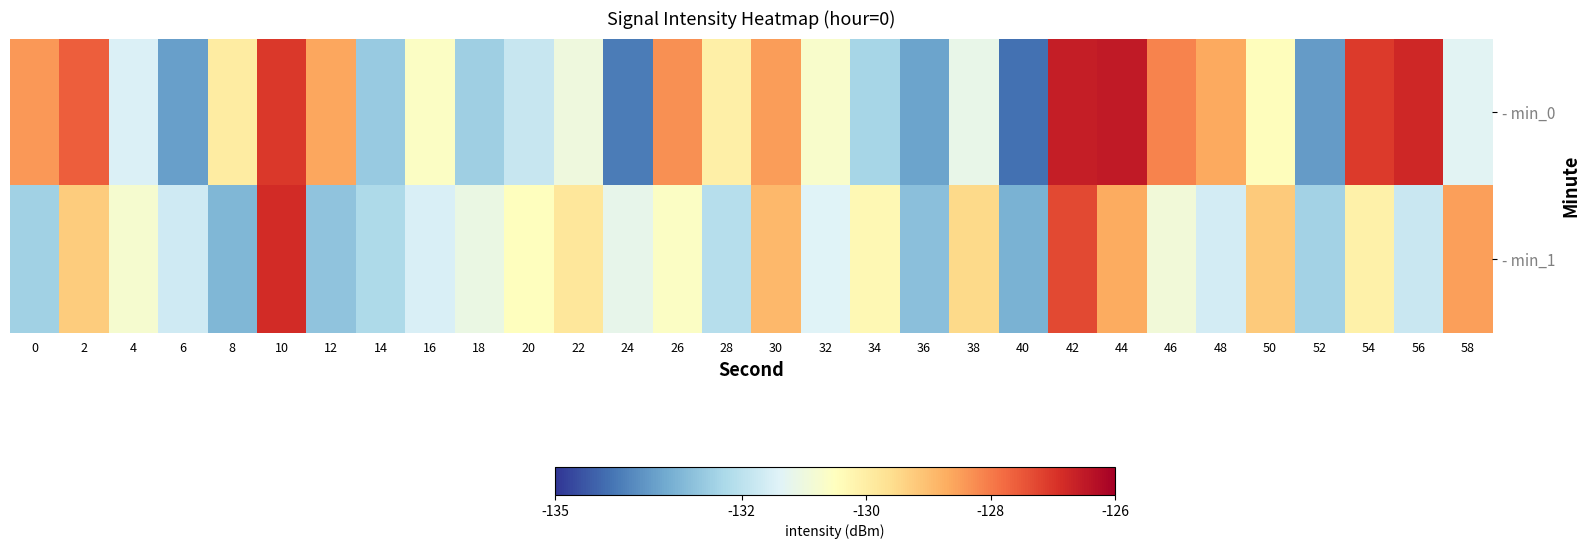

Which series has the largest total across all categories?

- min_0